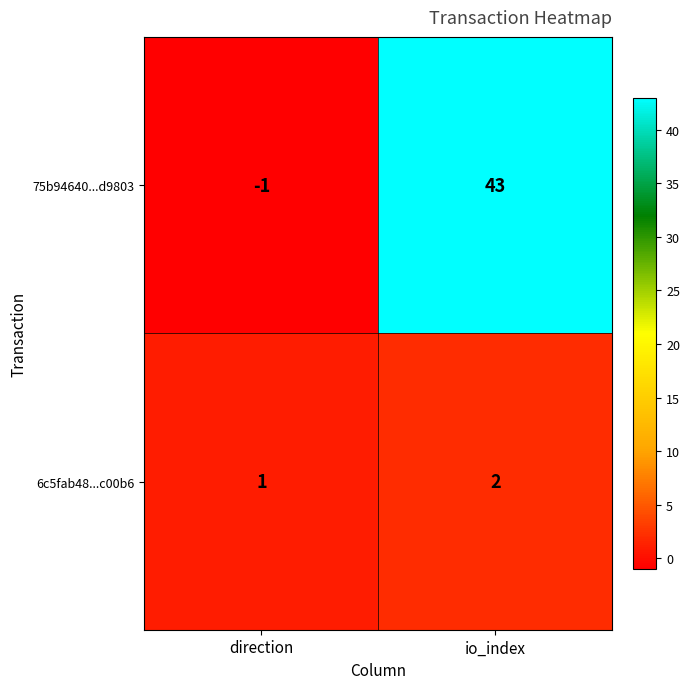

Between direction and io_index, which series saw the biggest shift?

75b94640...d9803